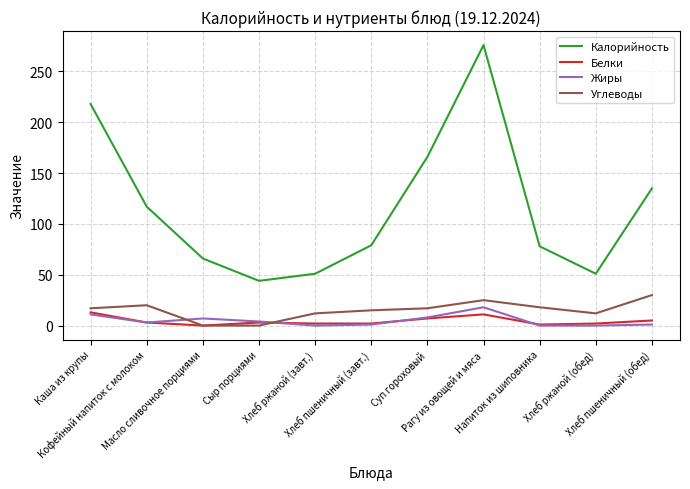

Which category has the highest value across all series?

Рагу из овощей и мяса